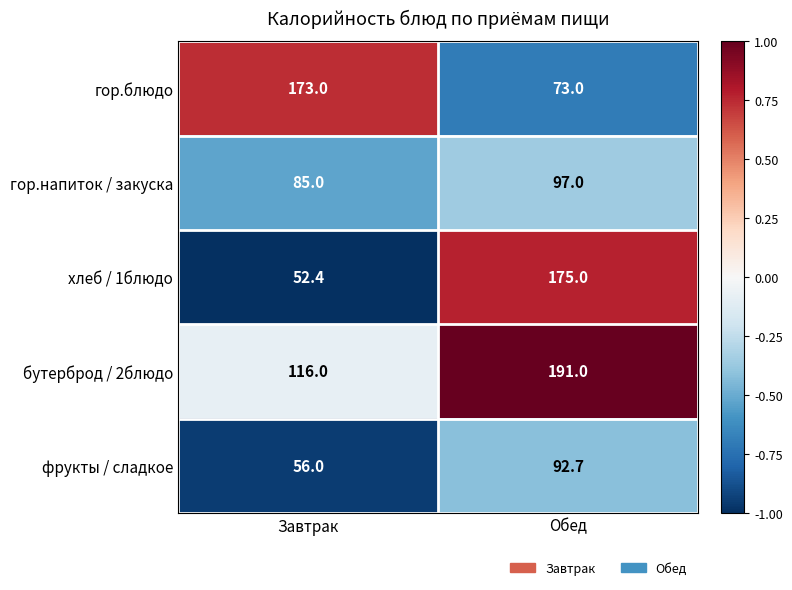

What is the maximum value shown in the chart?

191.0